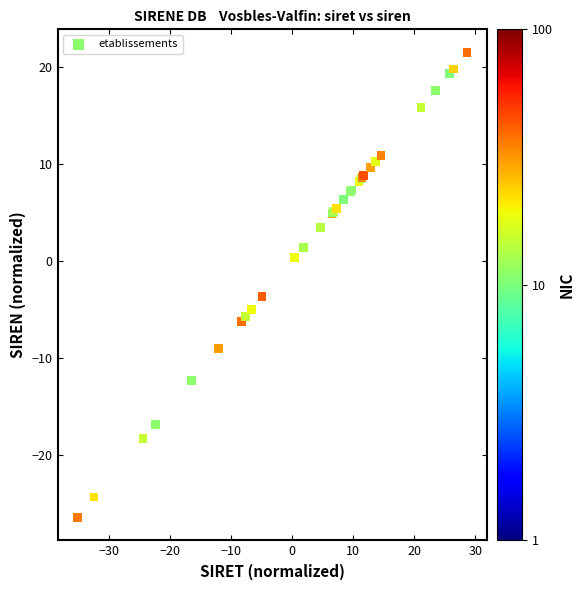

What Y value in the scatter plot is closest to -2?

-3.7